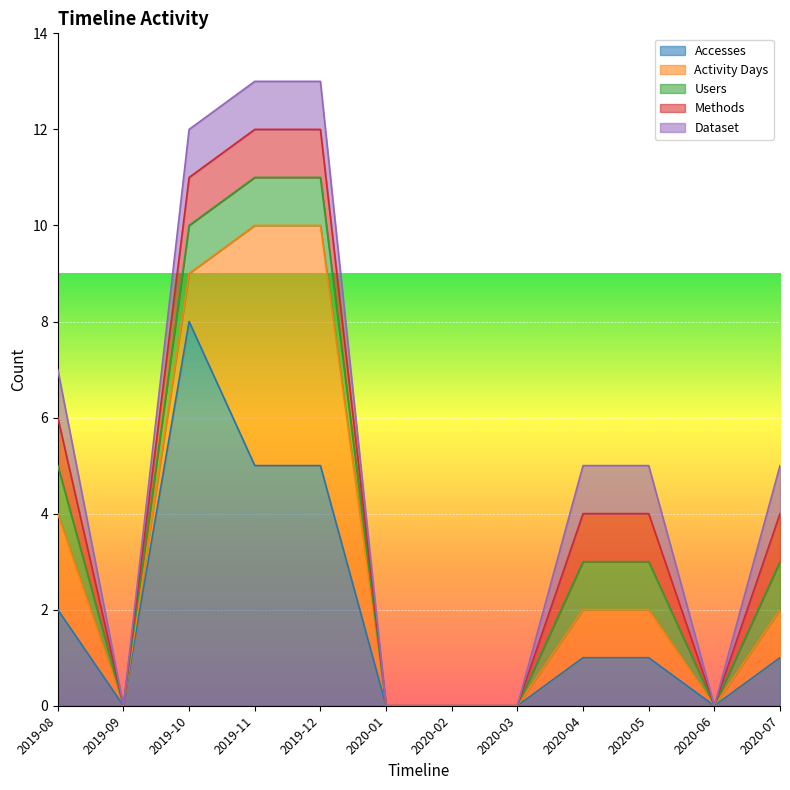

Reading left to right, transcribe all the data shown in this chart.

Accesses: 2	0	8	5	5	0	0	0	1	1	0	1
Activity Days: 2	0	1	5	5	0	0	0	1	1	0	1
Users: 1	0	1	1	1	0	0	0	1	1	0	1
Methods: 1	0	1	1	1	0	0	0	1	1	0	1
Dataset: 1	0	1	1	1	0	0	0	1	1	0	1